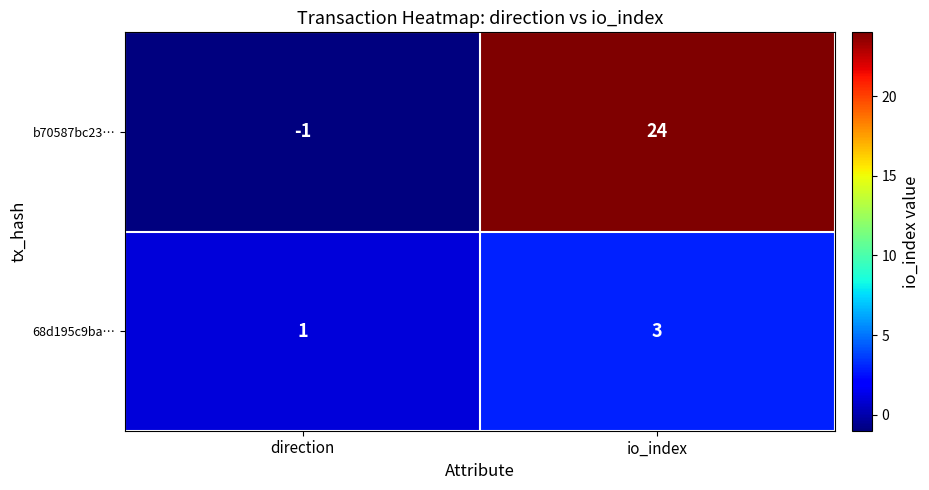

What is the difference between the highest and lowest values at direction?

2